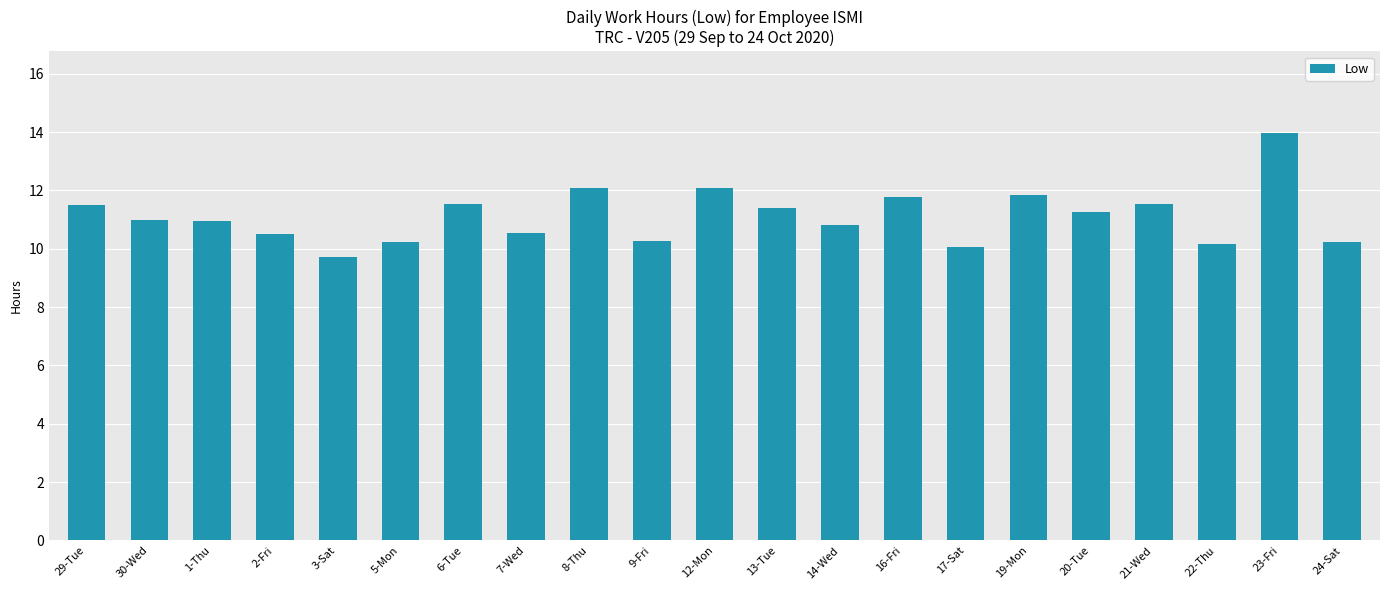

Approximately how many times larger is the value at 22-Thu compared to 16-Fri?

0.9